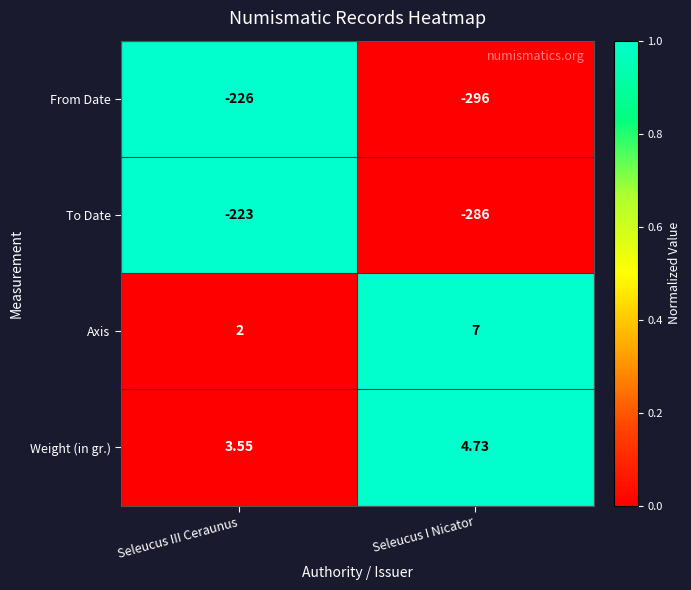

At which label does Weight (in gr.) first exceed 4?

Seleucus I Nicator